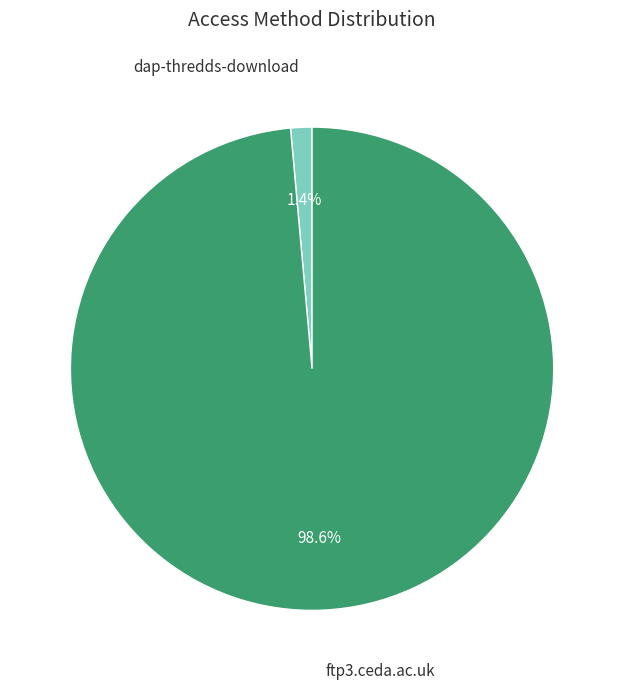

Is there a majority slice in this chart?

Yes